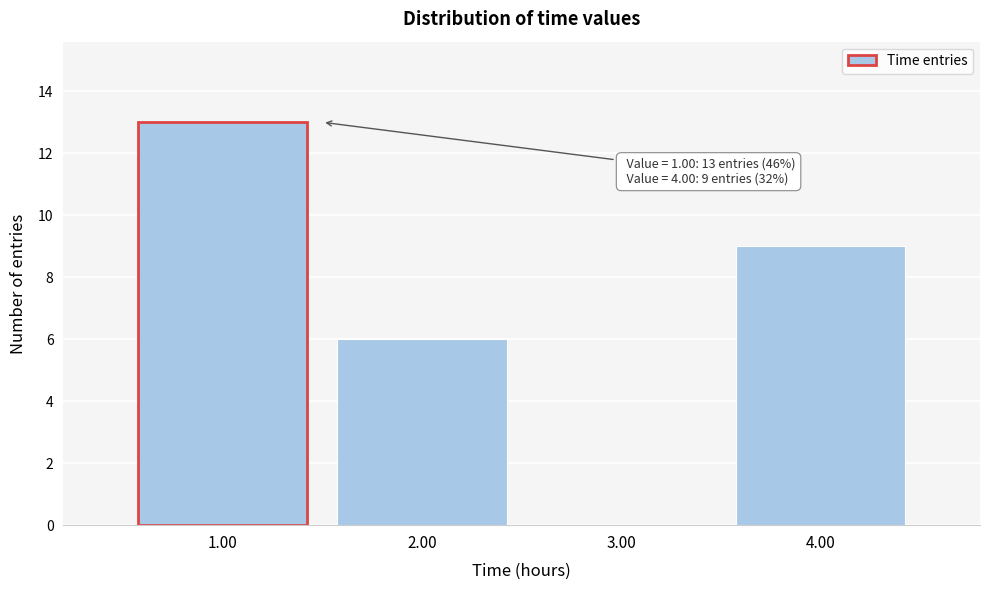

Over which range of the x-axis is the bar tallest?

0.5 to 1.5